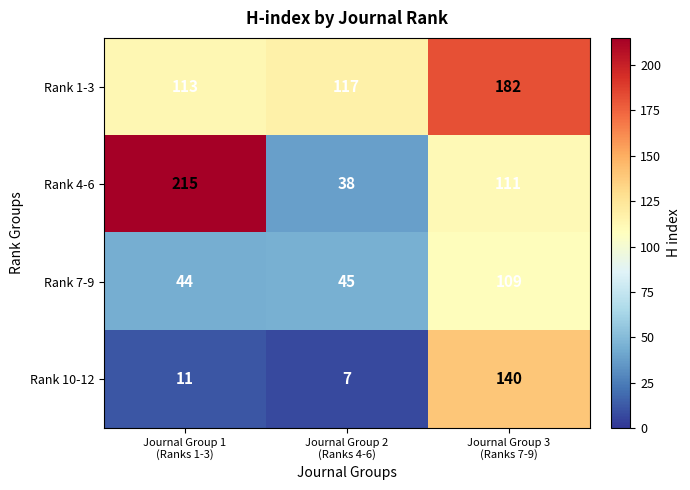

Rank the series by their maximum value, from lowest to highest.

Rank 7-9, Rank 10-12, Rank 1-3, Rank 4-6